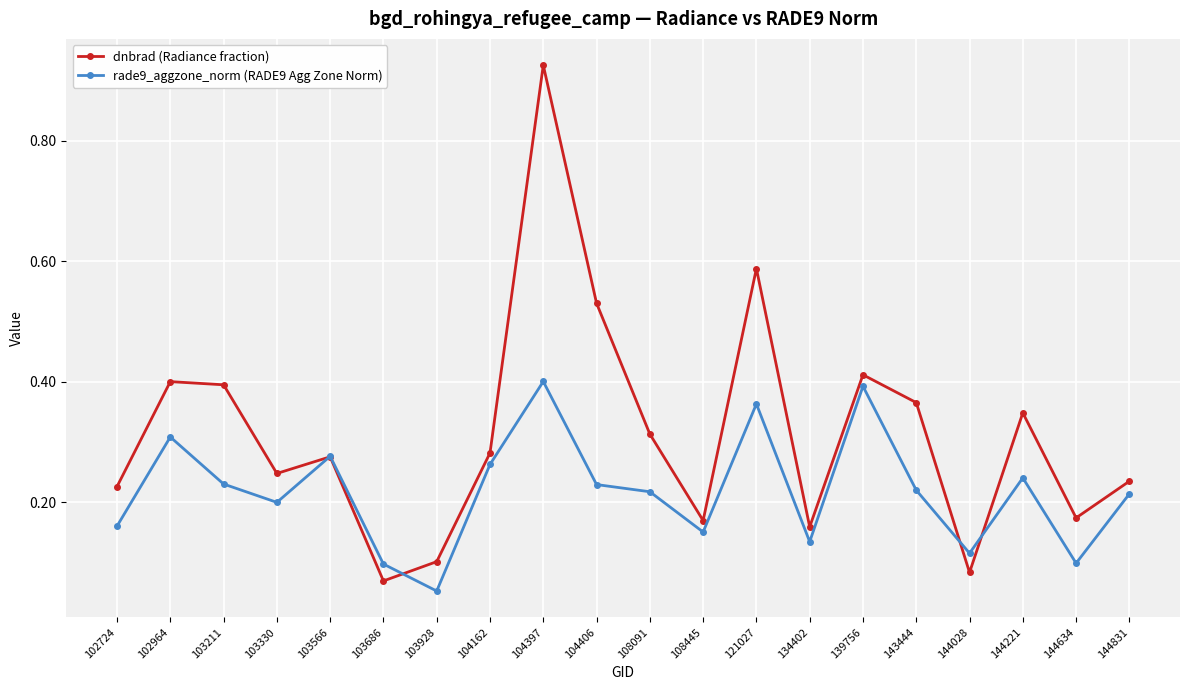

List the series in order of their peak value, lowest first.

rade9_aggzone_norm (RADE9 Agg Zone Norm), dnbrad (Radiance fraction)